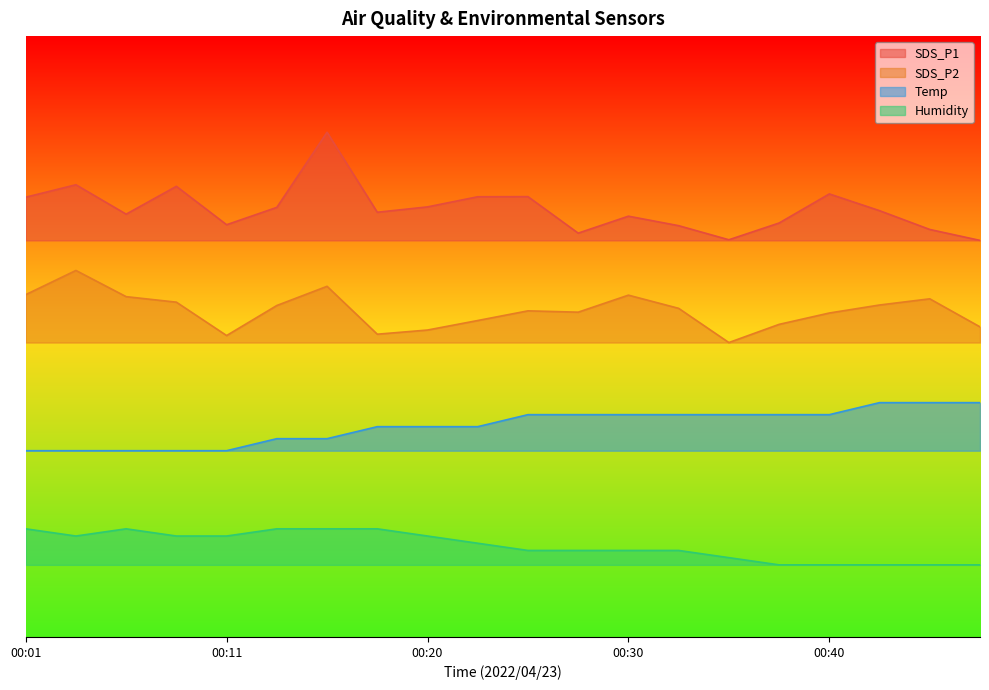

Read the Temp value at 00:03.

31.0